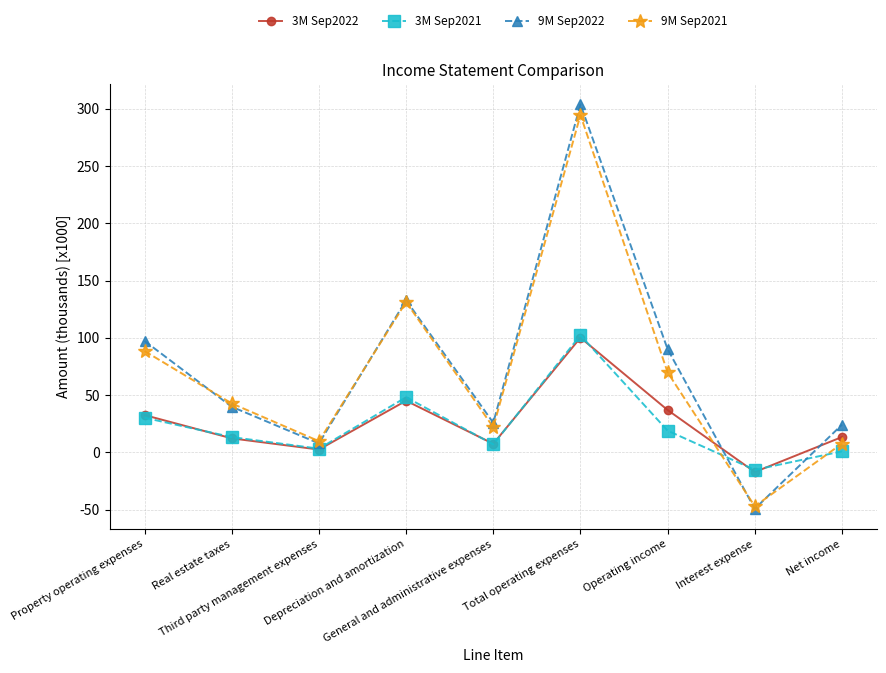

What are all the series names shown in the legend?

3M Sep2022, 3M Sep2021, 9M Sep2022, 9M Sep2021